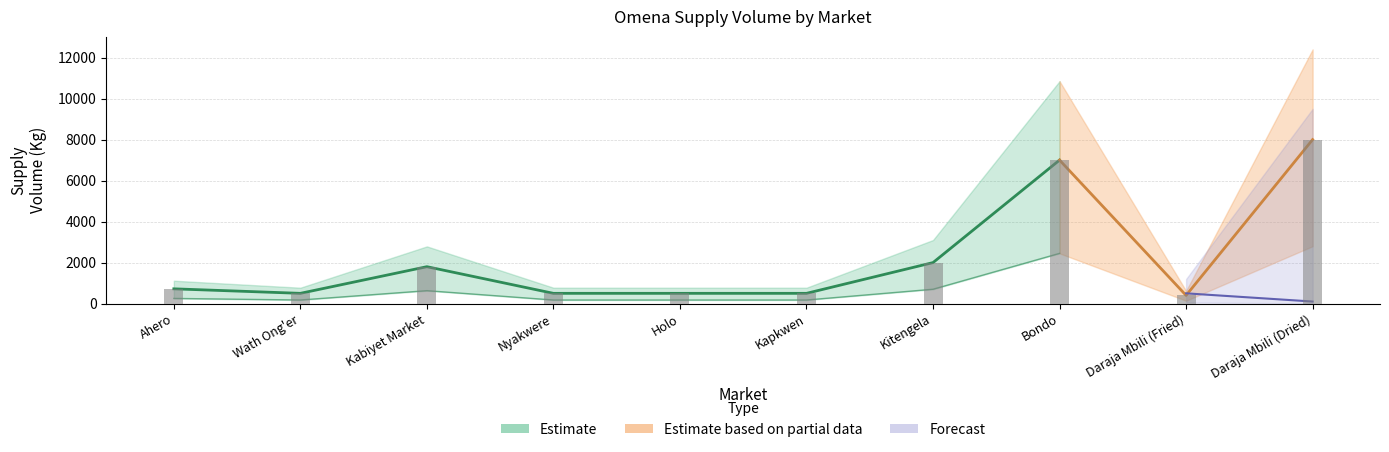

How many bars are there in total?

10